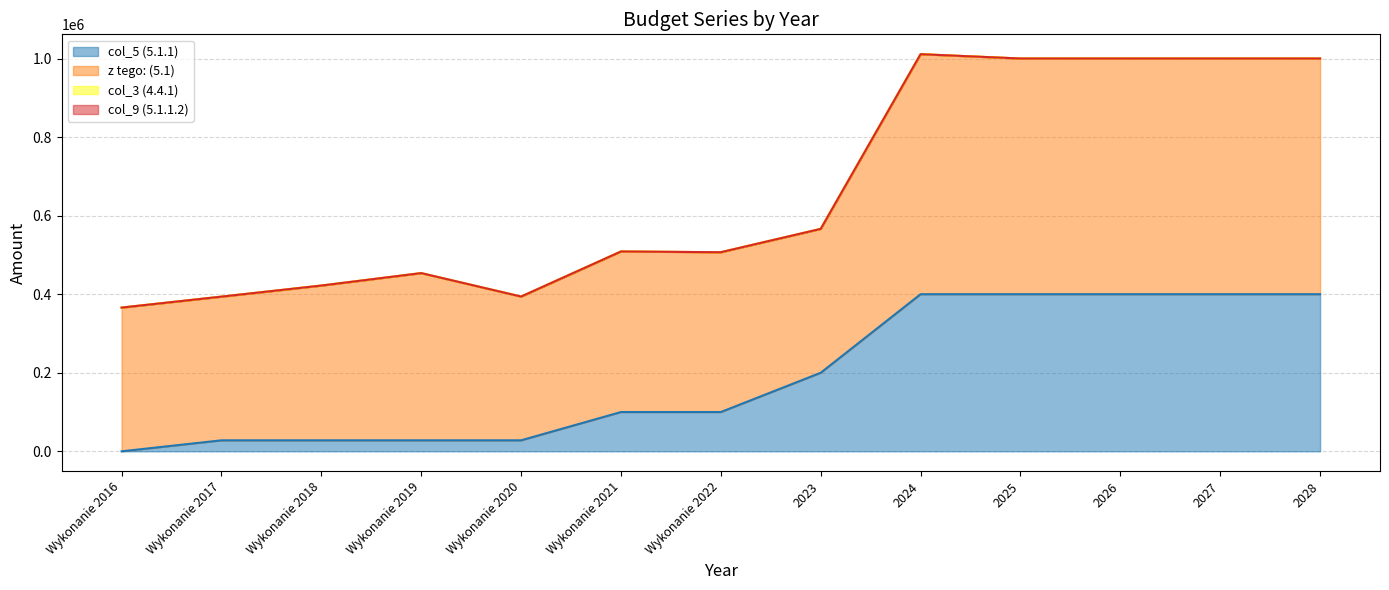

Reading left to right, list all the values displayed in this chart.

col_5 (5.1.1): Wykonanie 2016=0.0	Wykonanie 2017=28000.0	Wykonanie 2018=28000.0	Wykonanie 2019=28000.0	Wykonanie 2020=28000.0	Wykonanie 2021=100000.0	Wykonanie 2022=100000.0	2023=200000.0	2024=400000.0	2025=400000.0	2026=400000.0	2027=400000.0	2028=400000.0
z tego: (5.1): Wykonanie 2016=365894.4	Wykonanie 2017=365781.0	Wykonanie 2018=393971.4	Wykonanie 2019=425664.9	Wykonanie 2020=365984.5	Wykonanie 2021=408705.7	Wykonanie 2022=406862.4	2023=366248.0	2024=611000.0	2025=600000.0	2026=600000.0	2027=600000.0	2028=600000.0
col_3 (4.4.1): Wykonanie 2016=0.0	Wykonanie 2017=0.0	Wykonanie 2018=0.0	Wykonanie 2019=0.0	Wykonanie 2020=0.0	Wykonanie 2021=0.0	Wykonanie 2022=0.0	2023=0.0	2024=0.0	2025=0.0	2026=0.0	2027=0.0	2028=0.0
col_9 (5.1.1.2): Wykonanie 2016=0.0	Wykonanie 2017=0.0	Wykonanie 2018=0.0	Wykonanie 2019=0.0	Wykonanie 2020=0.0	Wykonanie 2021=0.0	Wykonanie 2022=0.0	2023=0.0	2024=0.0	2025=0.0	2026=0.0	2027=0.0	2028=0.0